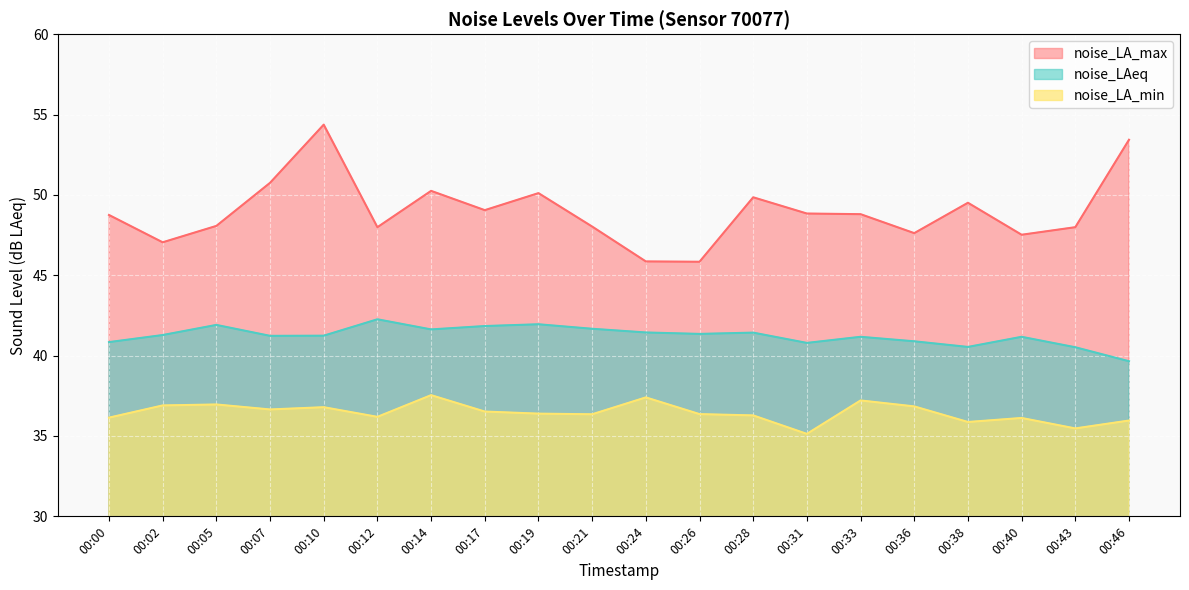

True or false: noise_LAeq has more than 2 interior local peaks.

True